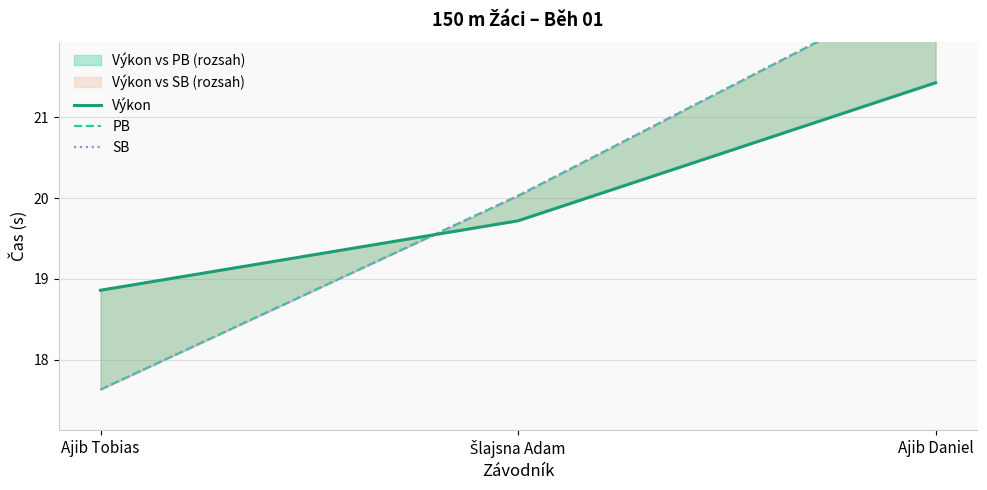

What is the label of the 2nd point from the right?

Šlajsna Adam